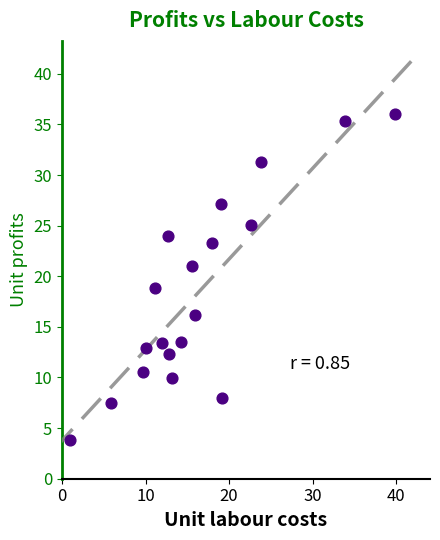

What is the range of X values (max minus min)?

38.9